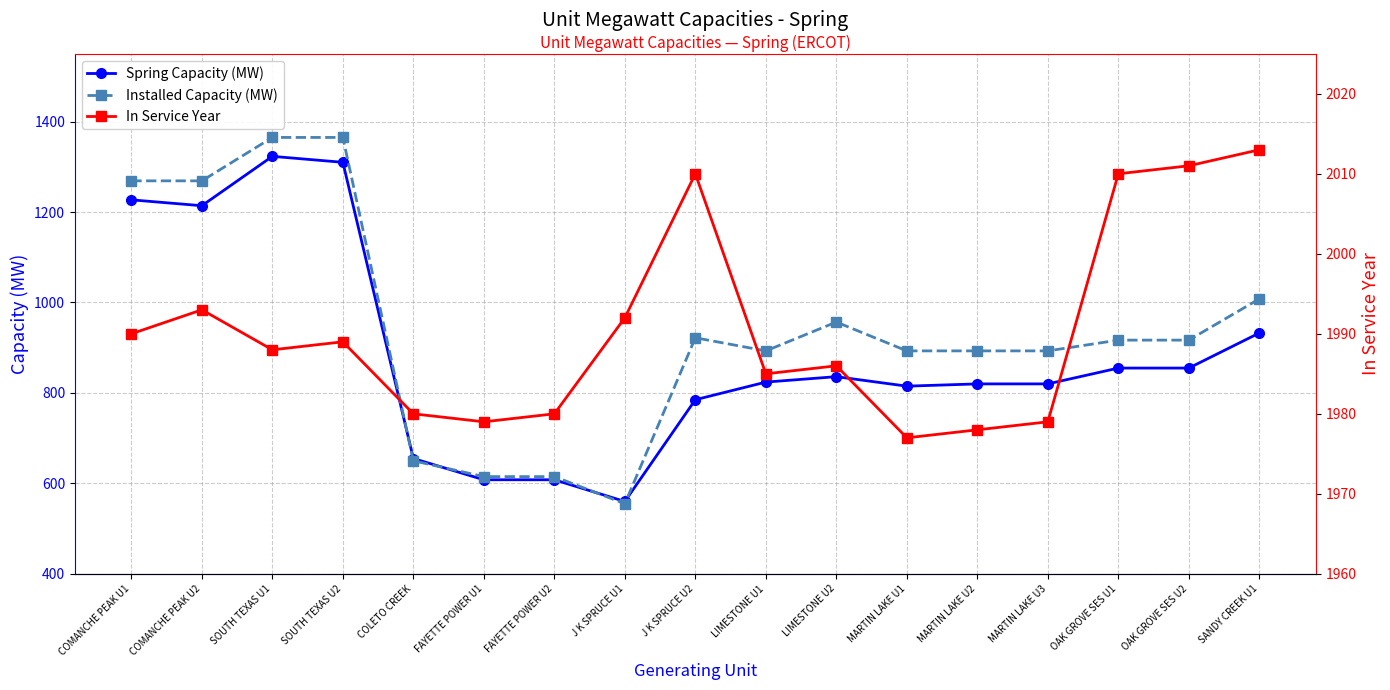

At how many categories does at least one series exceed 1875?

17